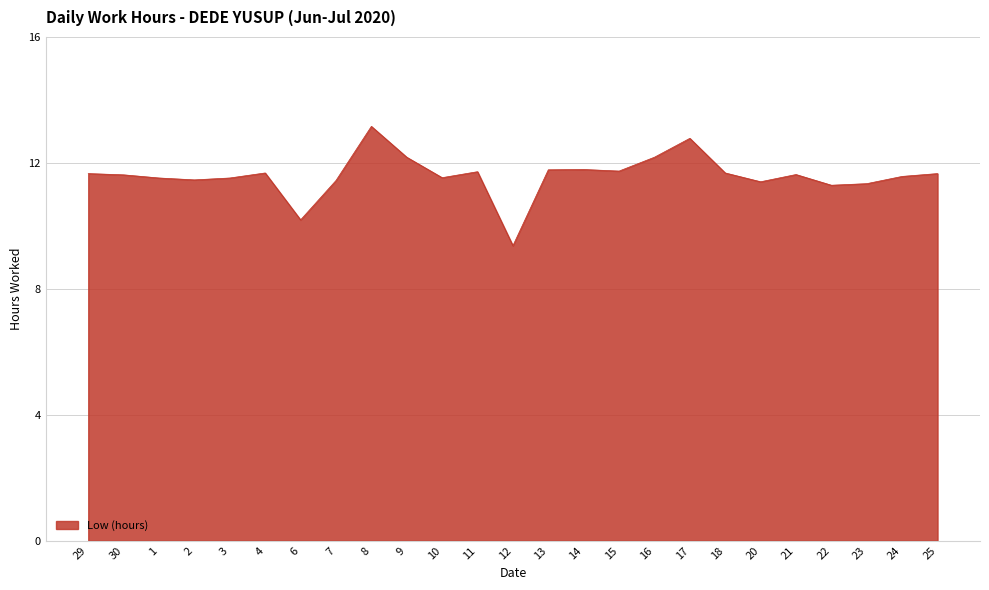

True or false: the data has more than 0 interior local peaks.

True